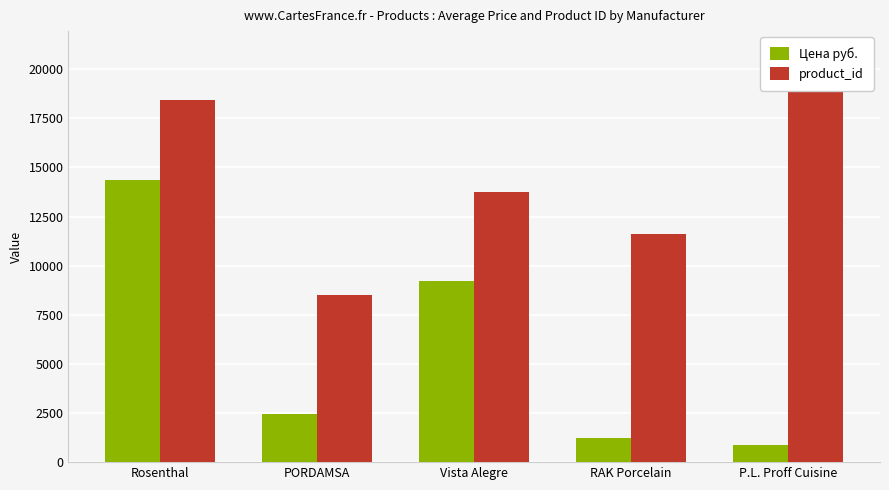

Are the bars grouped side by side (vs. stacked)?

Yes